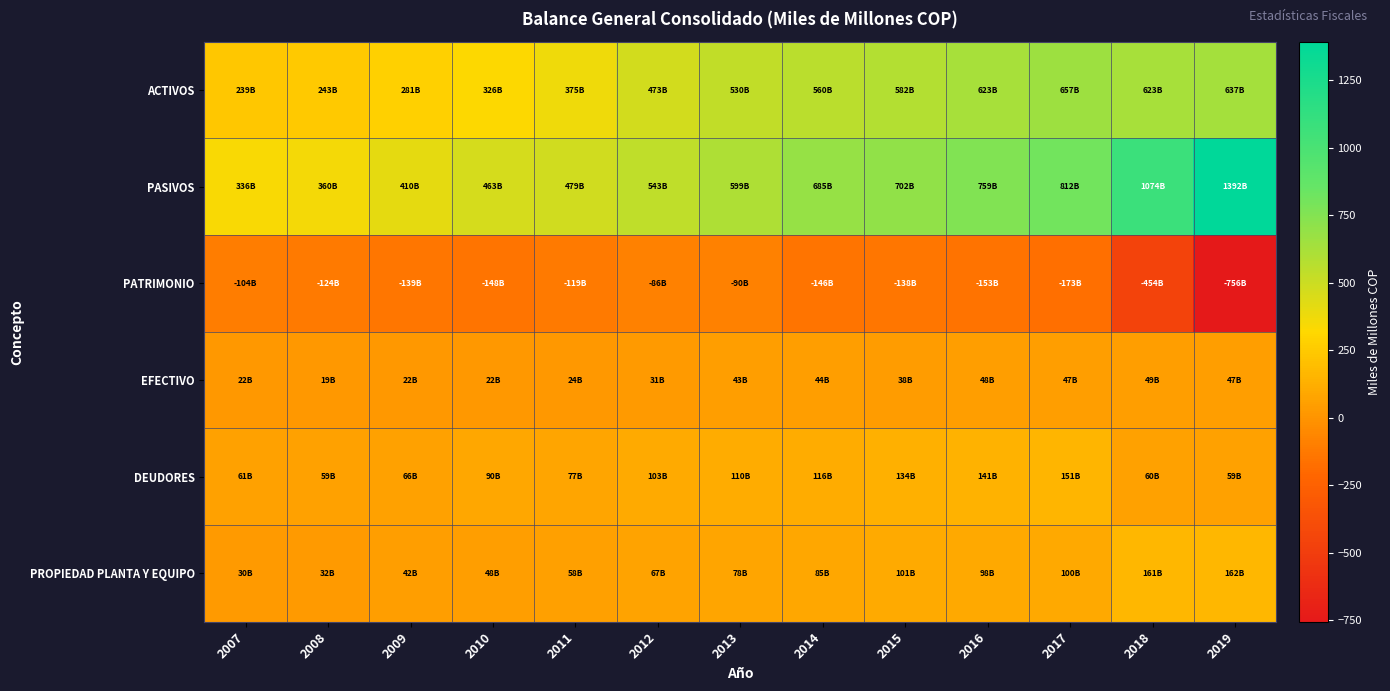

List the series in order of their peak value, highest first.

PASIVOS, ACTIVOS, PROPIEDAD PLANTA Y EQUIPO, DEUDORES, EFECTIVO, PATRIMONIO